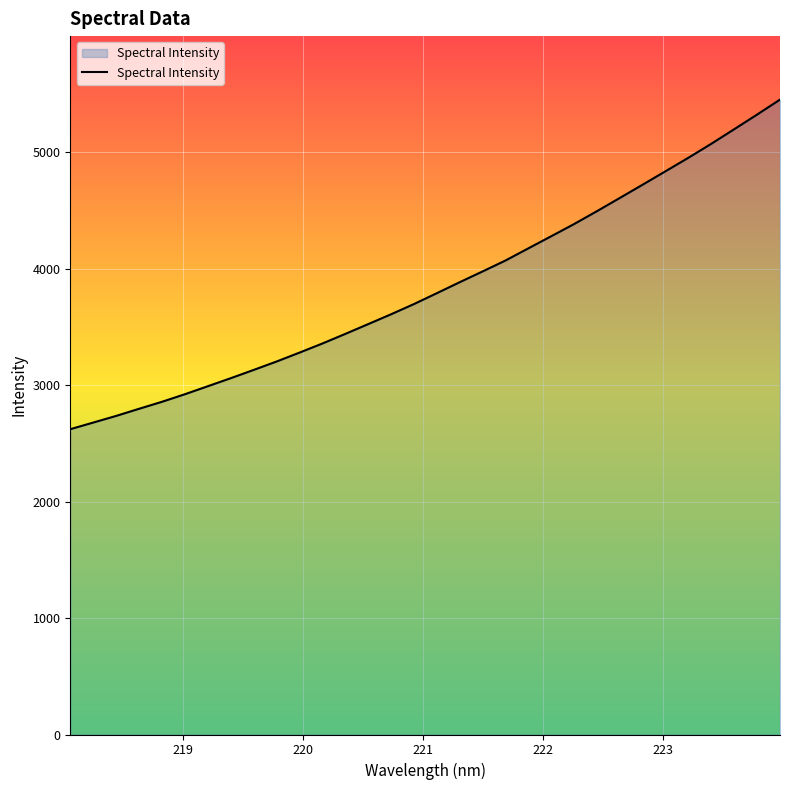

What is the greatest value displayed?

5450.6